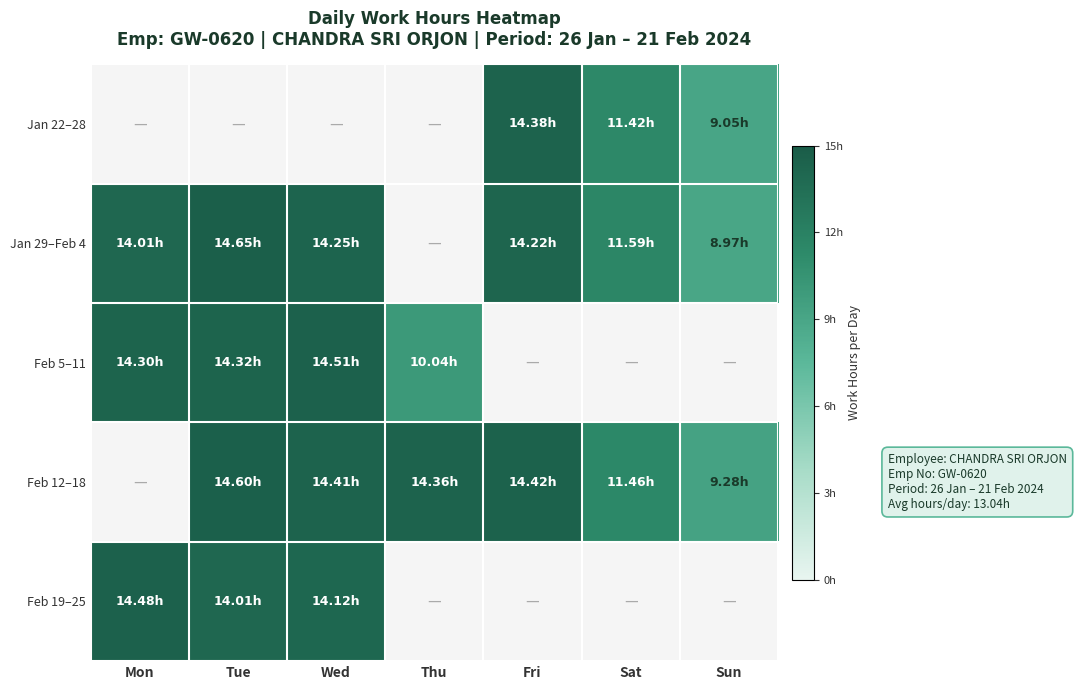

Is the value of Feb 12–18 at Fri greater than the value of Jan 22–28 at Thu?

No